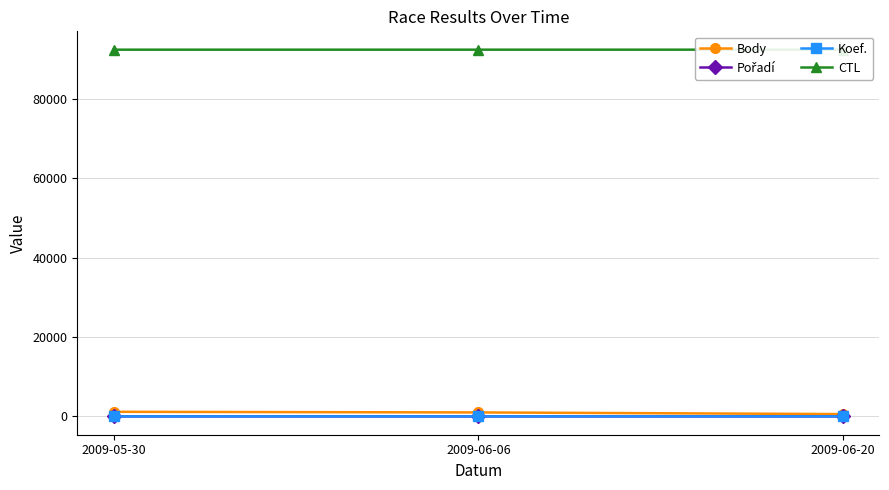

The Pořadí series shows 1 at 2009-05-30. True or false?

True